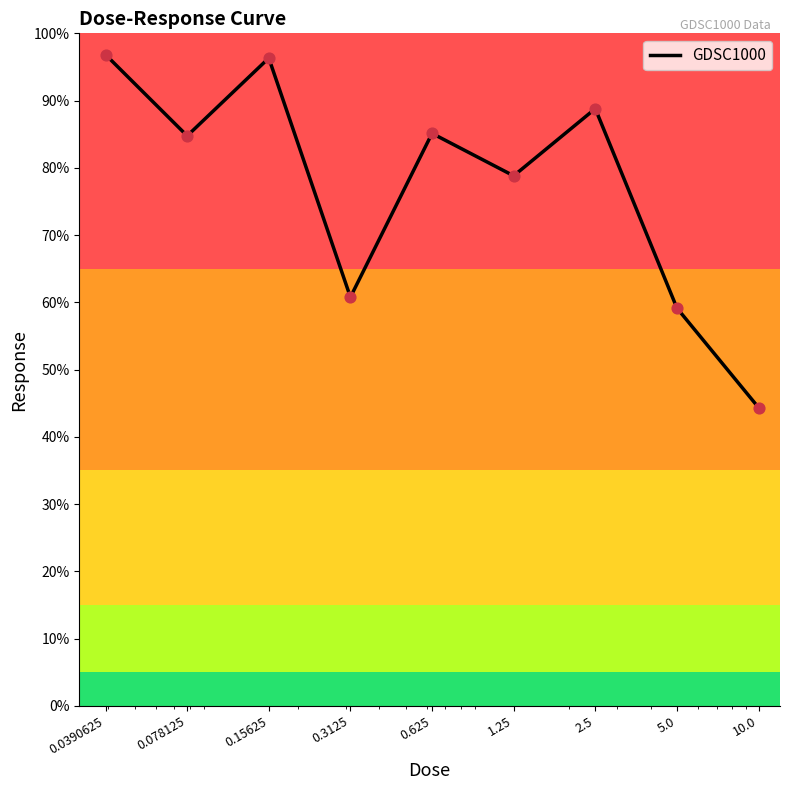

What is the greatest value displayed?

96.8